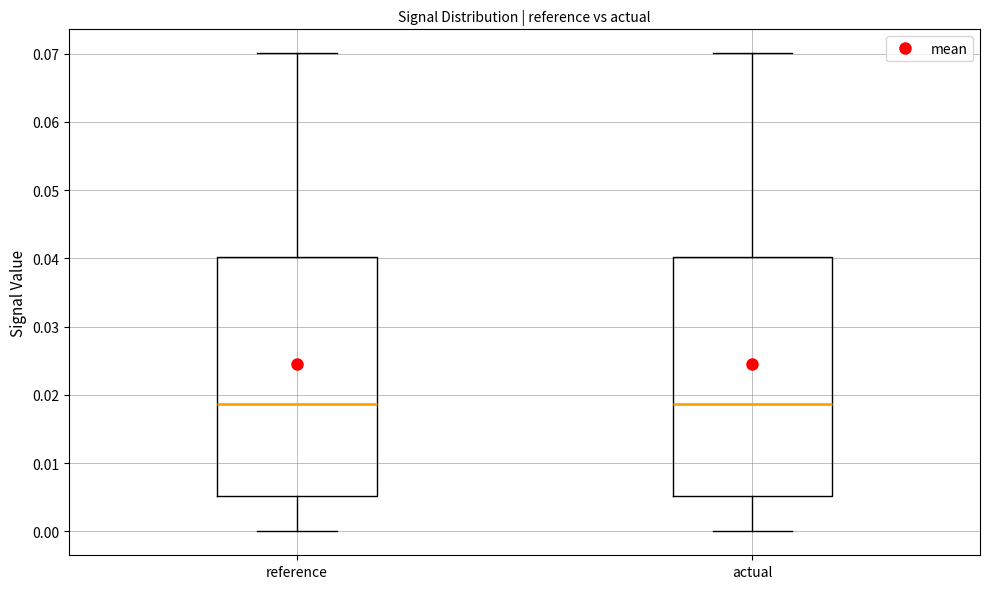

Reading left to right, transcribe this box plot: for each box, give where its median line is, the range the box spans, and where its two whiskers end, as read against the y-axis. The values are not printed on the chart, so give them approximately, as read against the axis.

reference: median 0.019, box 0.005 to 0.040, whiskers 0.000 to 0.070
actual: median 0.019, box 0.005 to 0.040, whiskers 0.000 to 0.070